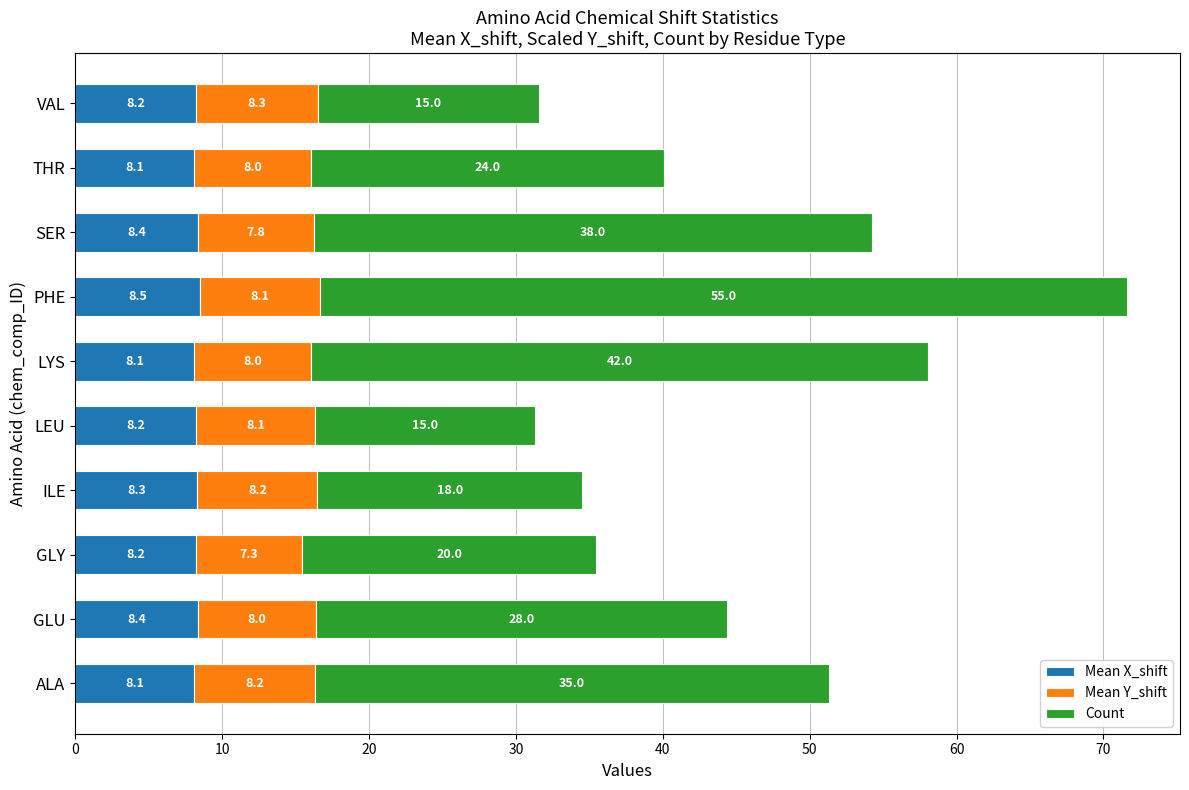

At which category is the sum across all series the highest?

PHE